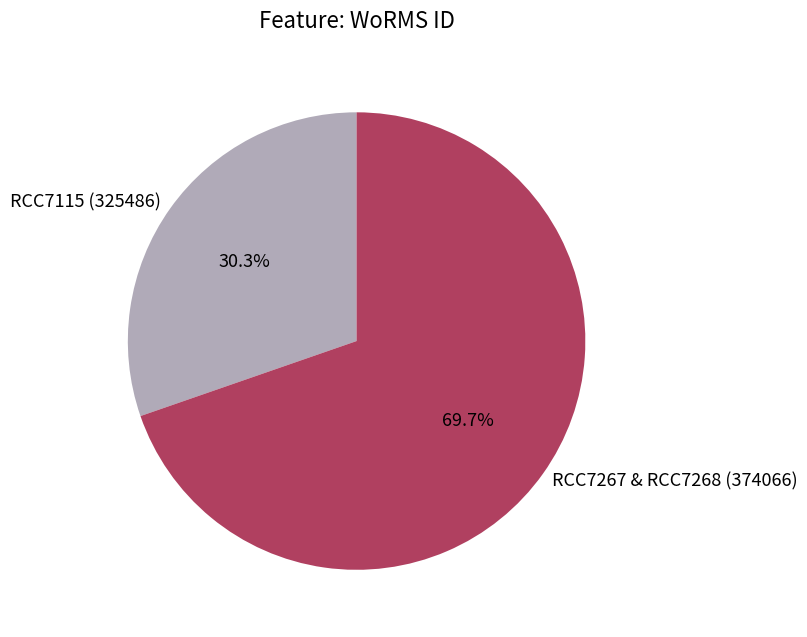

Which slice is the smallest?

RCC7115 (325486)